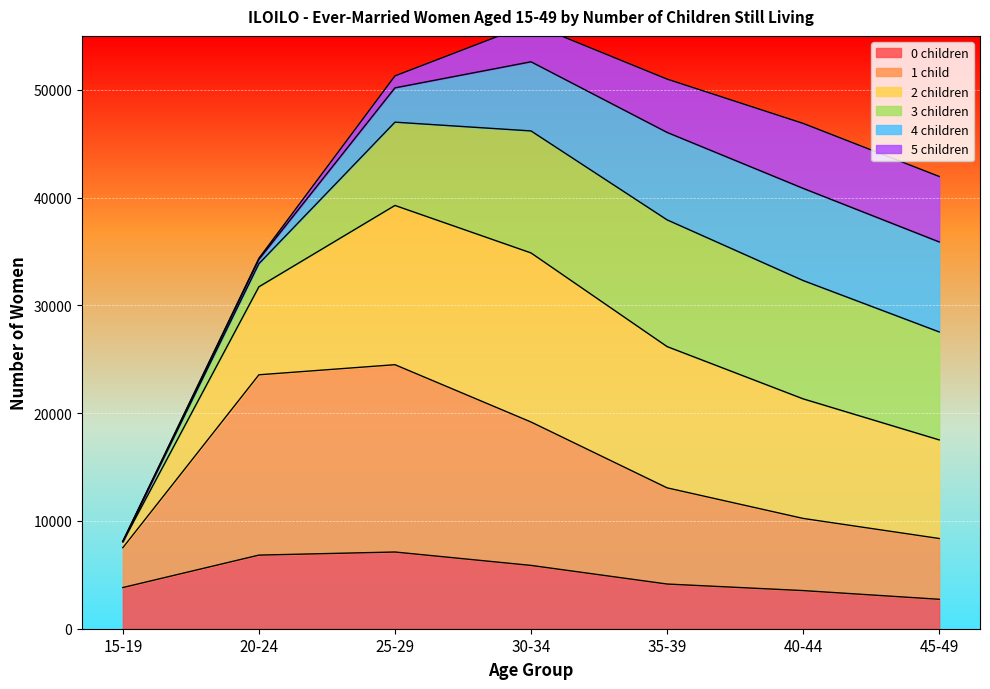

What is the highest value of the 0 children series?

7117